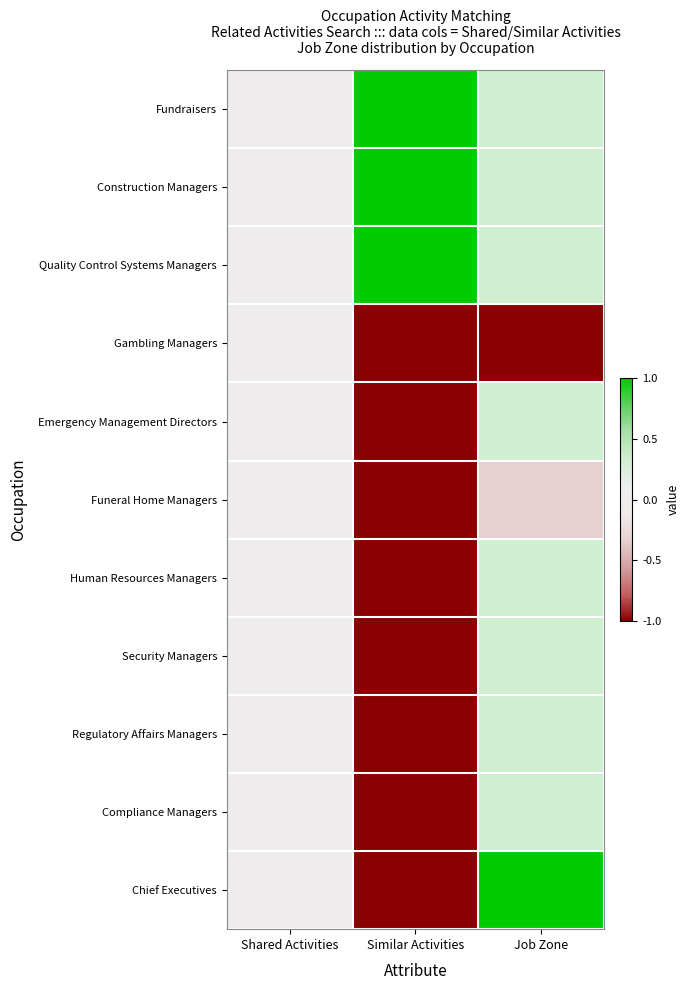

Reading right to left, extract all data points from this chart.

Fundraisers: Job Zone=0.3	Similar Activities=1.0	Shared Activities=0.0
Construction Managers: Job Zone=0.3	Similar Activities=1.0	Shared Activities=0.0
Quality Control Systems Managers: Job Zone=0.3	Similar Activities=1.0	Shared Activities=0.0
Gambling Managers: Job Zone=-1.0	Similar Activities=-1.0	Shared Activities=0.0
Emergency Management Directors: Job Zone=0.3	Similar Activities=-1.0	Shared Activities=0.0
Funeral Home Managers: Job Zone=-0.3	Similar Activities=-1.0	Shared Activities=0.0
Human Resources Managers: Job Zone=0.3	Similar Activities=-1.0	Shared Activities=0.0
Security Managers: Job Zone=0.3	Similar Activities=-1.0	Shared Activities=0.0
Regulatory Affairs Managers: Job Zone=0.3	Similar Activities=-1.0	Shared Activities=0.0
Compliance Managers: Job Zone=0.3	Similar Activities=-1.0	Shared Activities=0.0
Chief Executives: Job Zone=1.0	Similar Activities=-1.0	Shared Activities=0.0